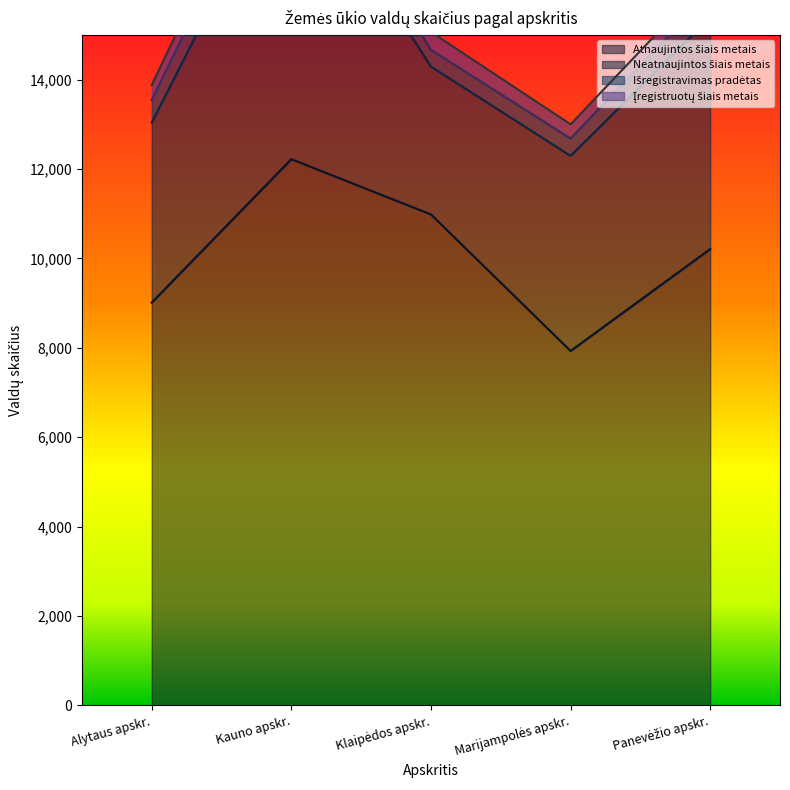

What are all the series names shown in the legend?

Atnaujintos šiais metais, Neatnaujintos šiais metais, Išregistravimas pradėtas, Įregistruotų šiais metais